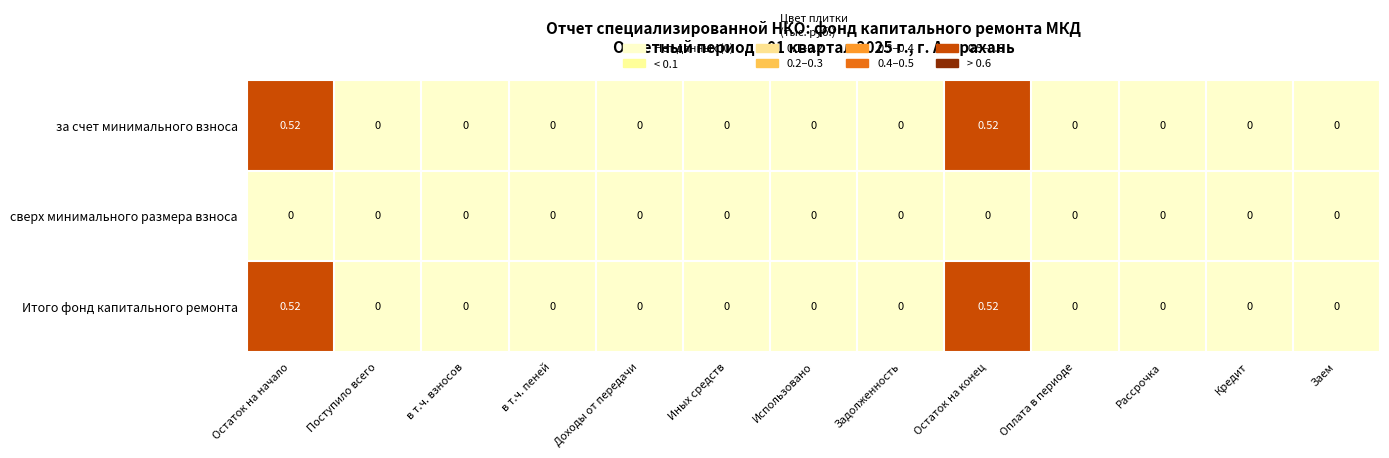

Which series has the widest spread of values?

за счет минимального взноса